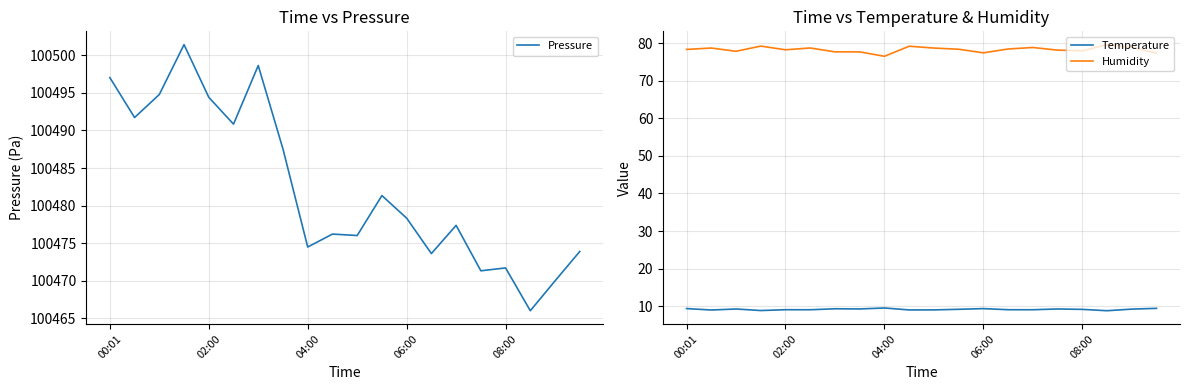

Is the value of Temperature at 7 greater than the value of Pressure at 04:00?

No